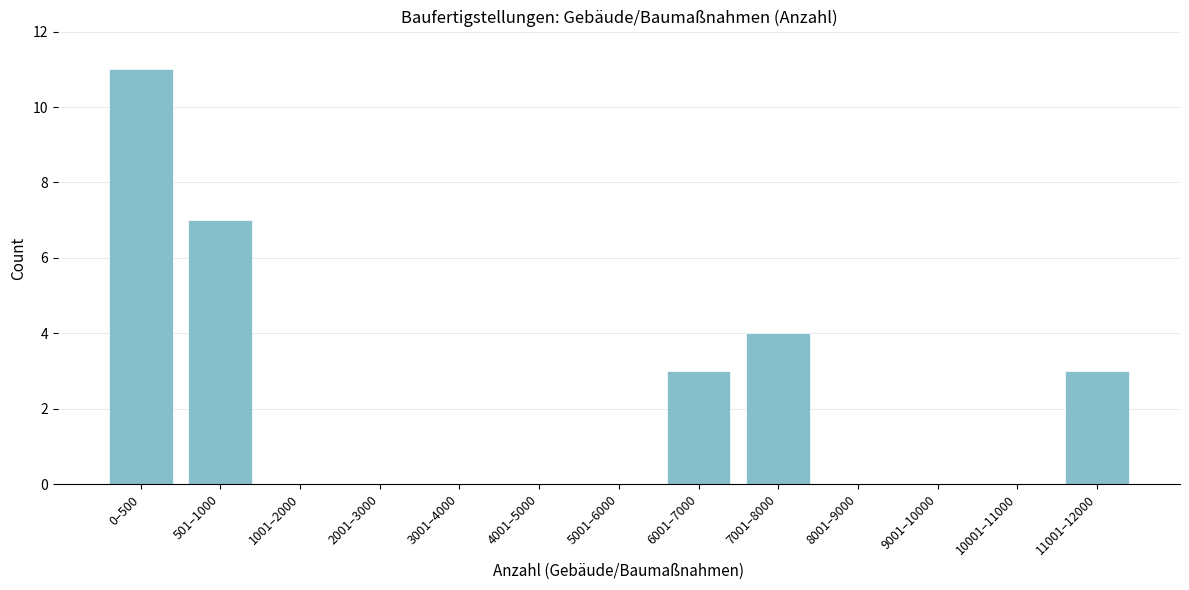

Reading left to right, extract all data points from this chart.

0–500=11	501–1000=7	1001–2000=0	2001–3000=0	3001–4000=0	4001–5000=0	5001–6000=0	6001–7000=3	7001–8000=4	8001–9000=0	9001–10000=0	10001–11000=0	11001–12000=3